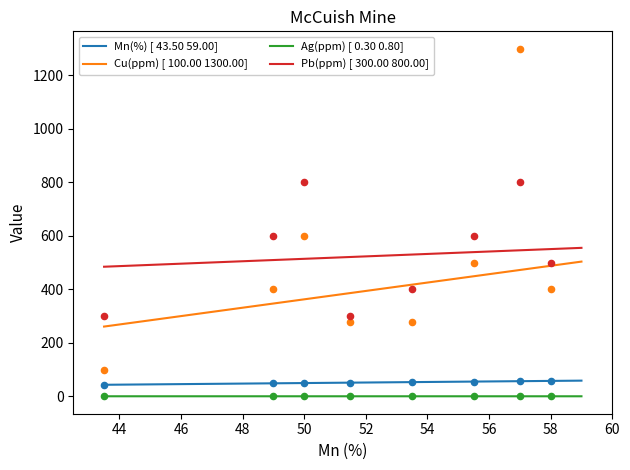

What are all the series names shown in the legend?

Mn(%) [ 43.50 59.00], Cu(ppm) [ 100.00 1300.00], Ag(ppm) [ 0.30 0.80], Pb(ppm) [ 300.00 800.00]